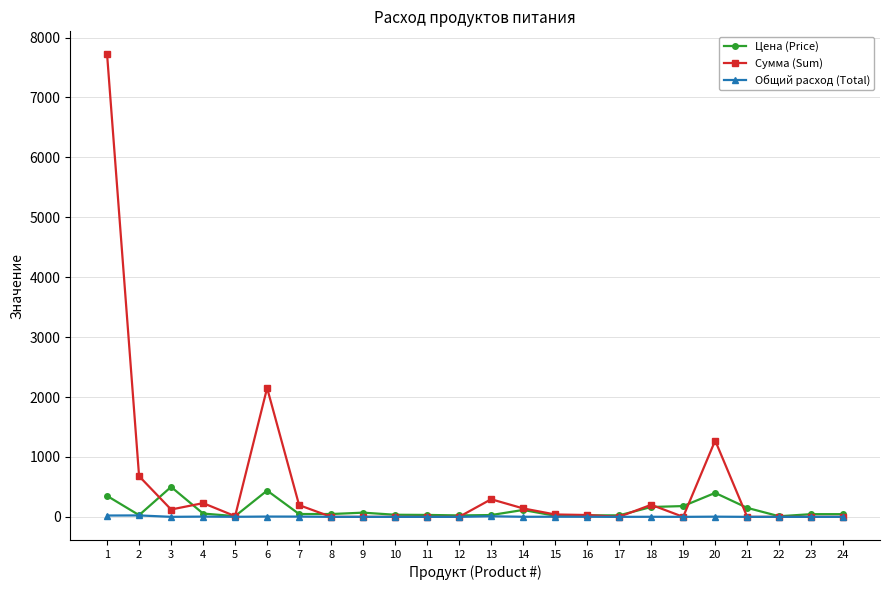

At which category does Цена (Price) reach its first local peak?

3